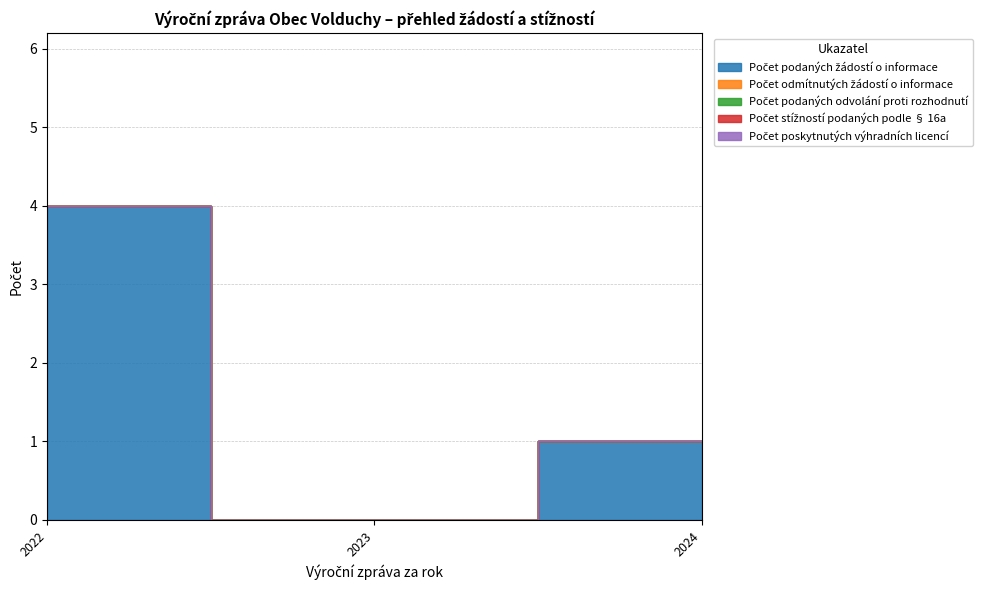

At how many categories does at least one series exceed 3?

1